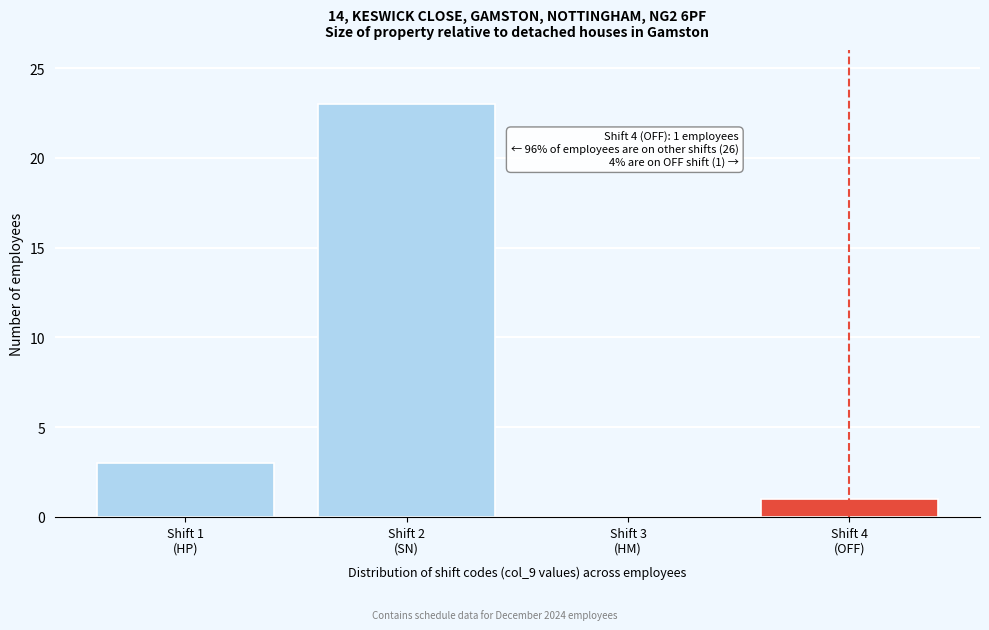

What is the maximum value shown in the chart?

23